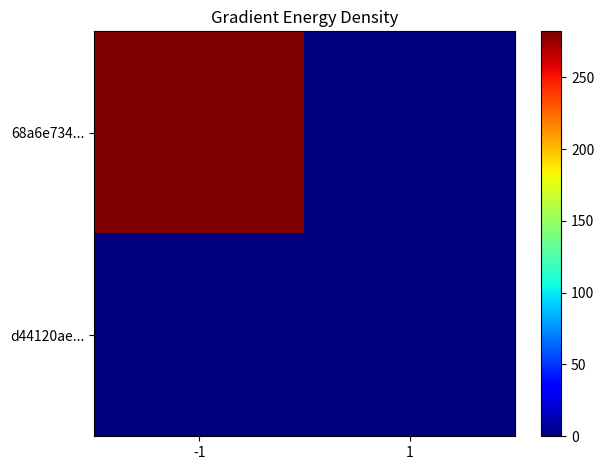

Which series has the widest spread of values?

68a6e734...